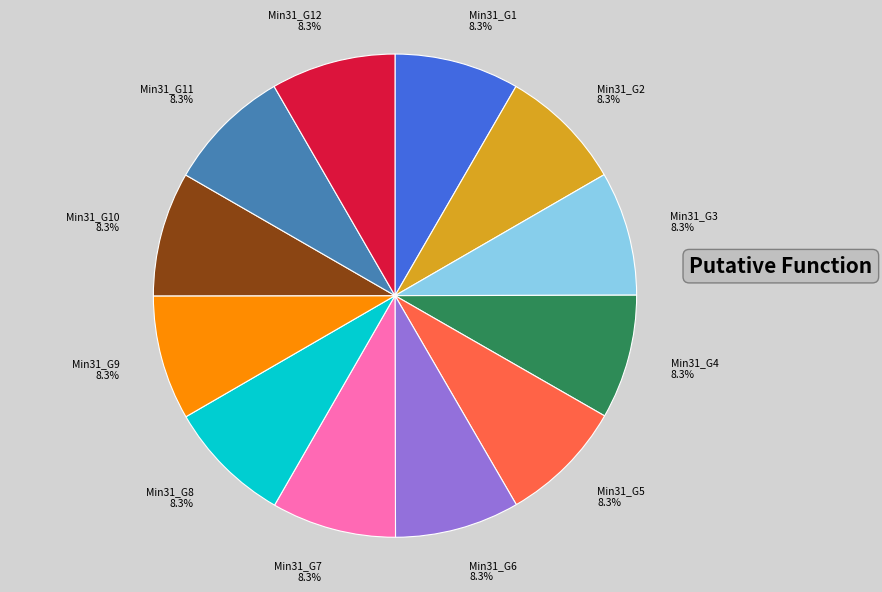

Does any single category account for the majority?

No